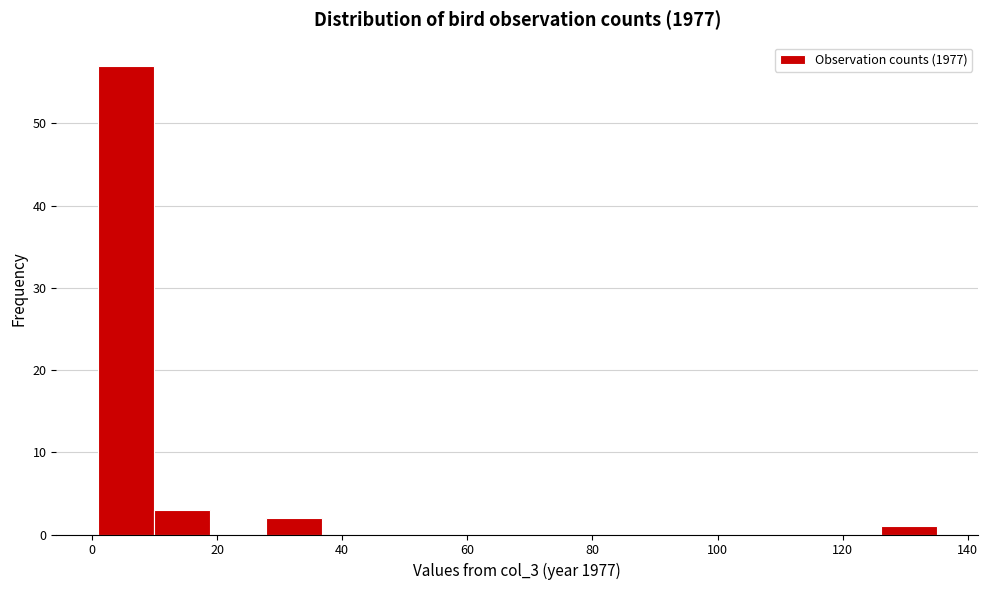

Which range on the x-axis has the tallest bar?

2 to 10